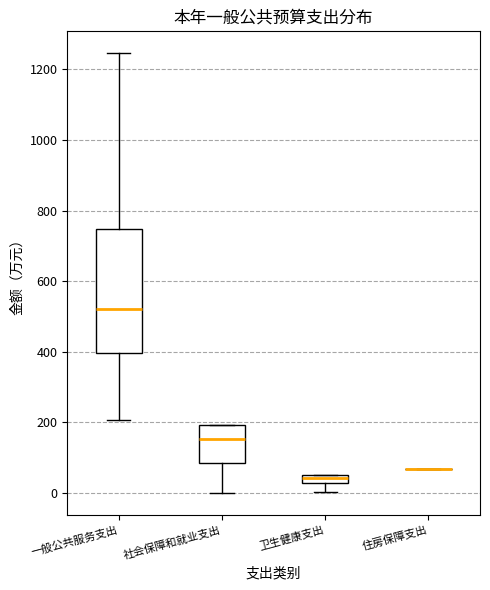

Which box is the tallest, from its lower edge to its upper edge?

一般公共服务支出